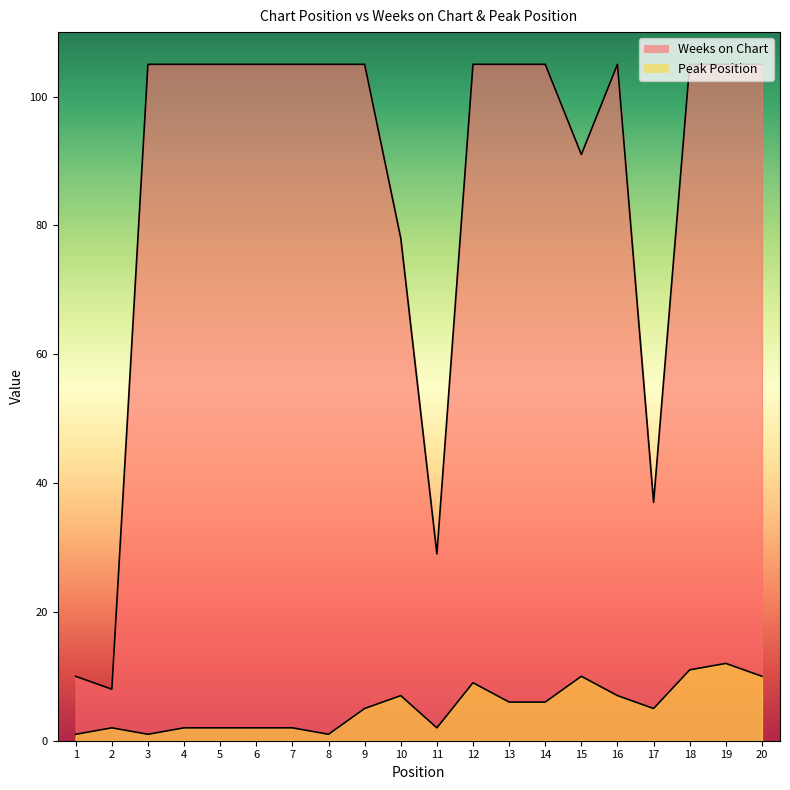

At how many categories does at least one series exceed 66?

16